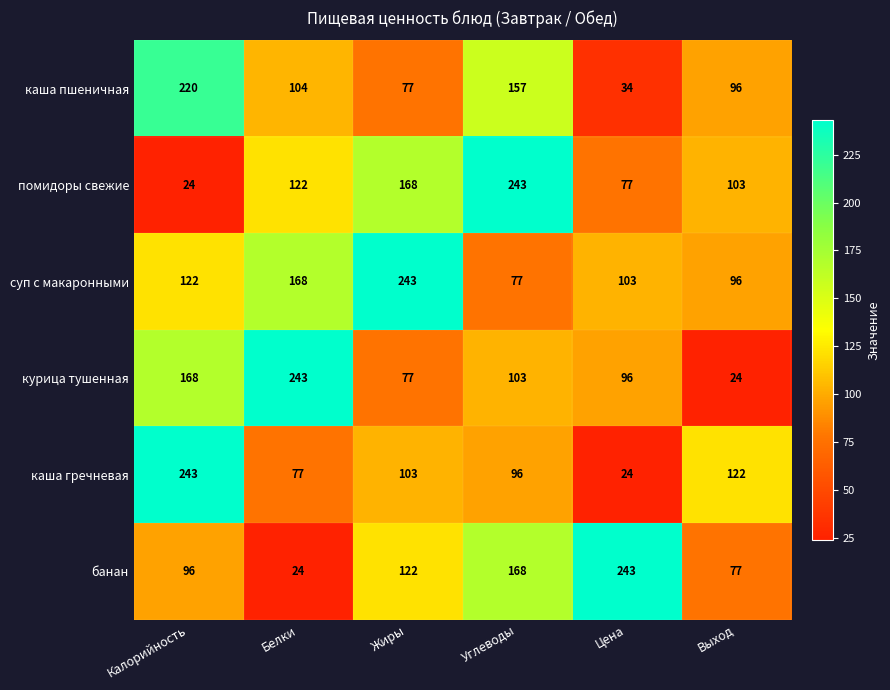

What is the smallest value displayed?

24